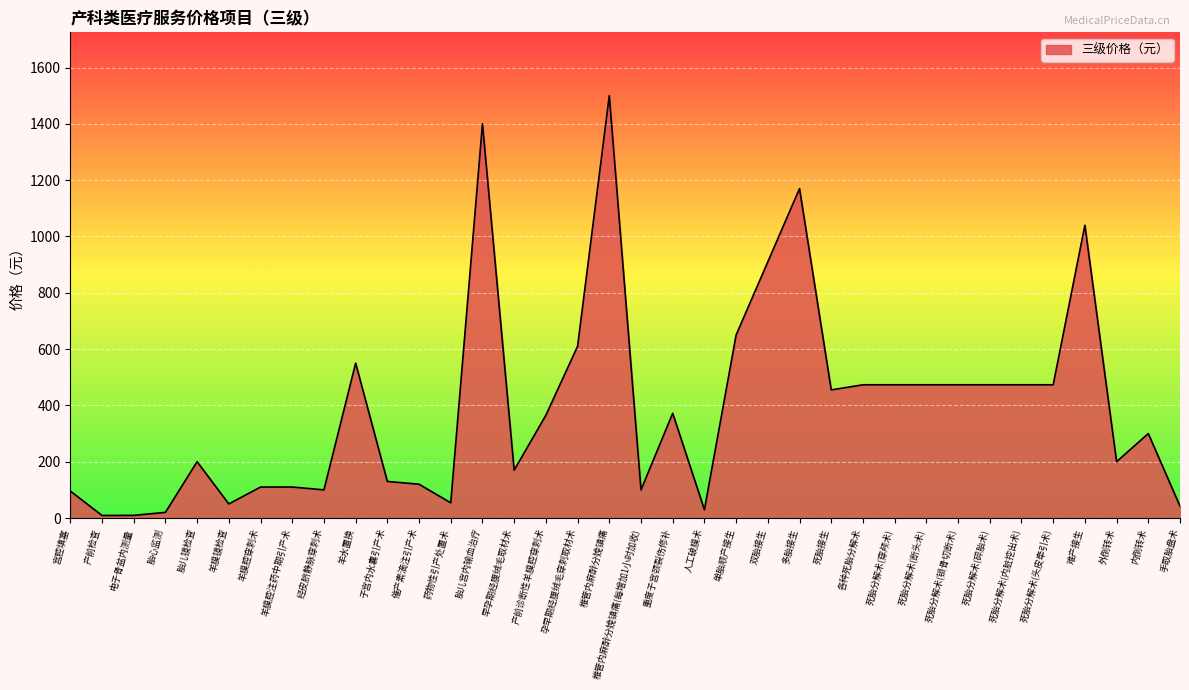

Is it true that the value at 死胎分解术(断头术) is 473.2?

True